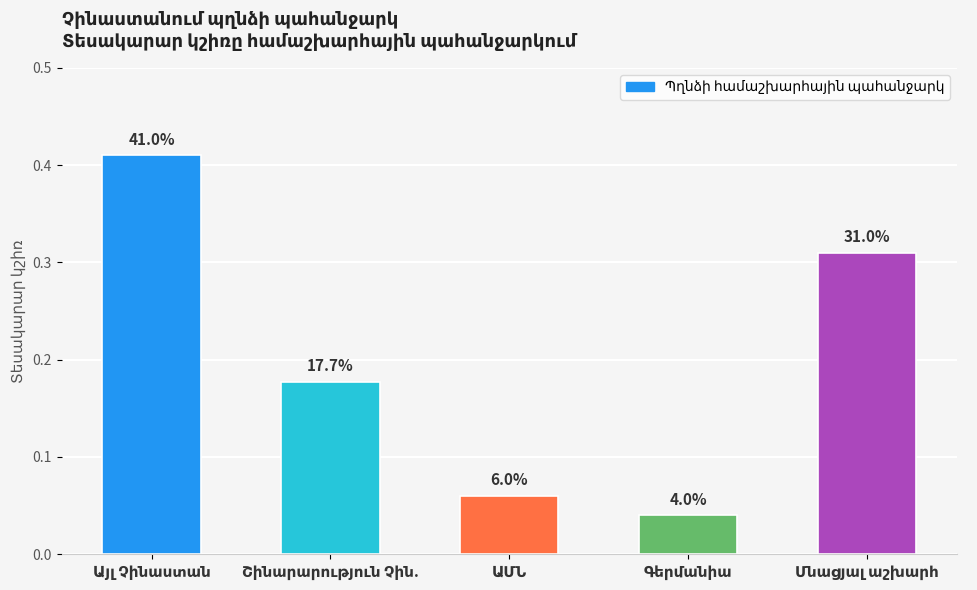

Are the bars horizontal?

No